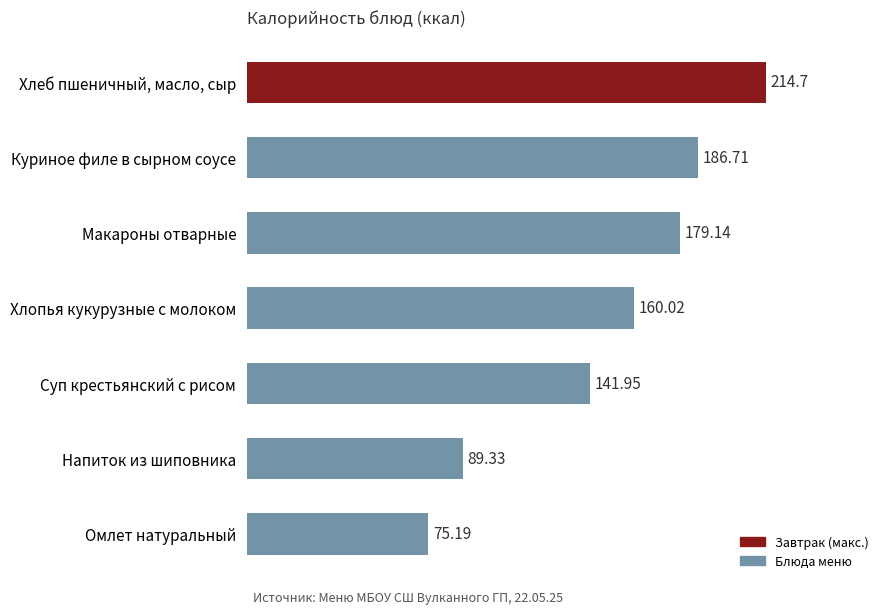

What is the average value?

149.6